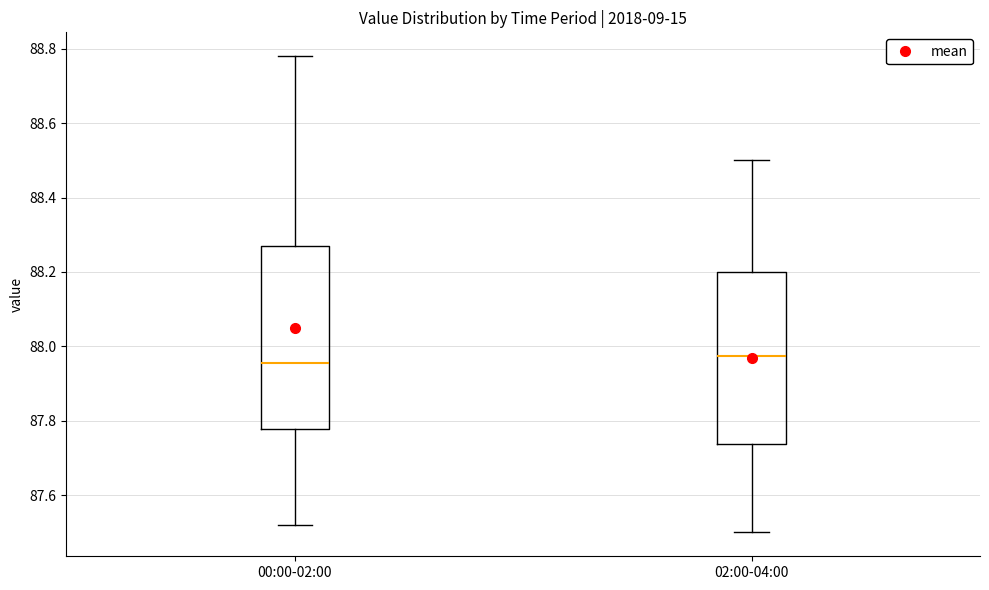

Reading left to right, read every box against the y-axis: the position of its median line, the range the box covers, and the ends of its whiskers. The values are not printed on the chart, so give them approximately, as read against the axis.

00:00-02:00: median 87.96, box 87.78 to 88.28, whiskers 87.52 to 88.78
02:00-04:00: median 87.98, box 87.74 to 88.20, whiskers 87.50 to 88.50